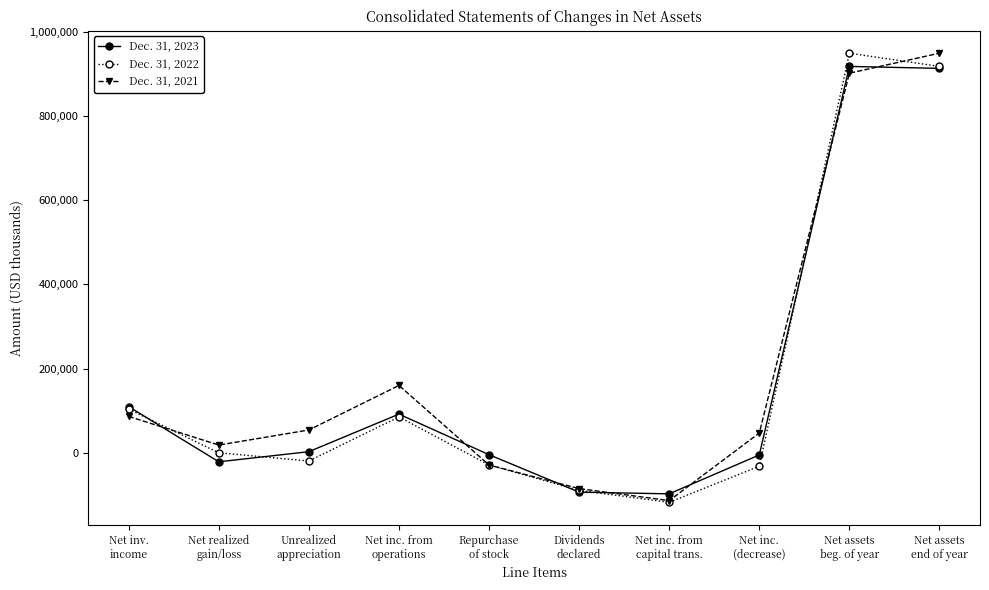

True or false: Dec. 31, 2023 has a value of -20853 at Net realized
gain/loss.

True